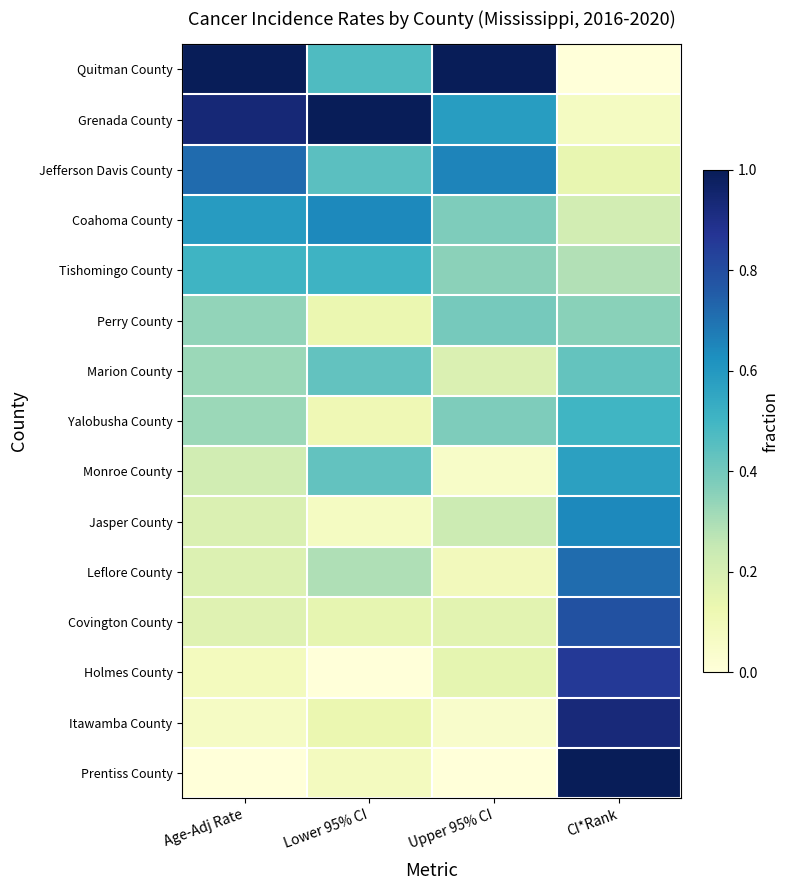

What is the greatest value displayed?

1.0